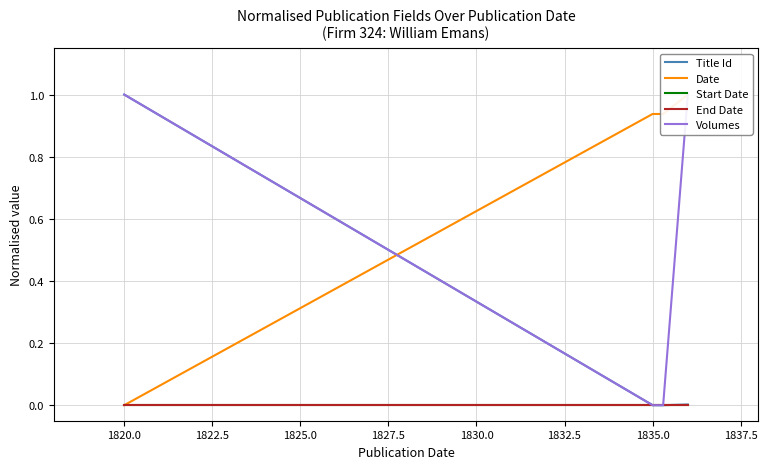

Count the number of categories in the chart.

4